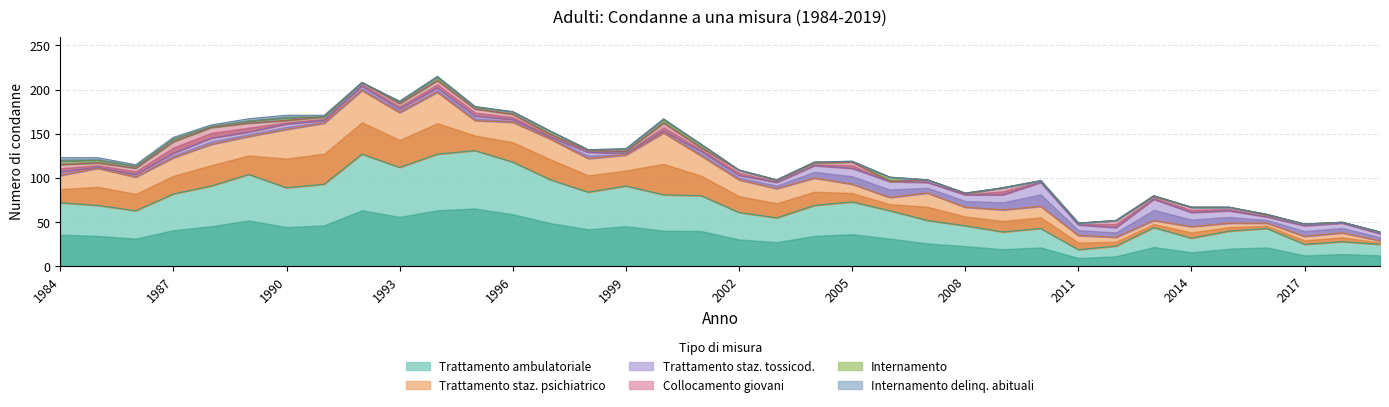

The value of Trattamento stazionario tossicod. at 2019 is 3. True or false?

False